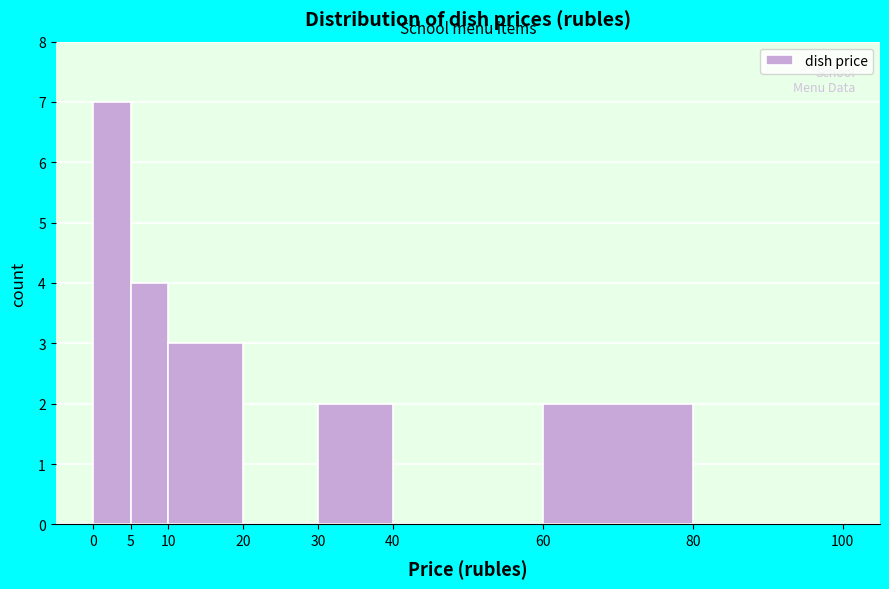

Over which range of the x-axis is the bar tallest?

0 to 5